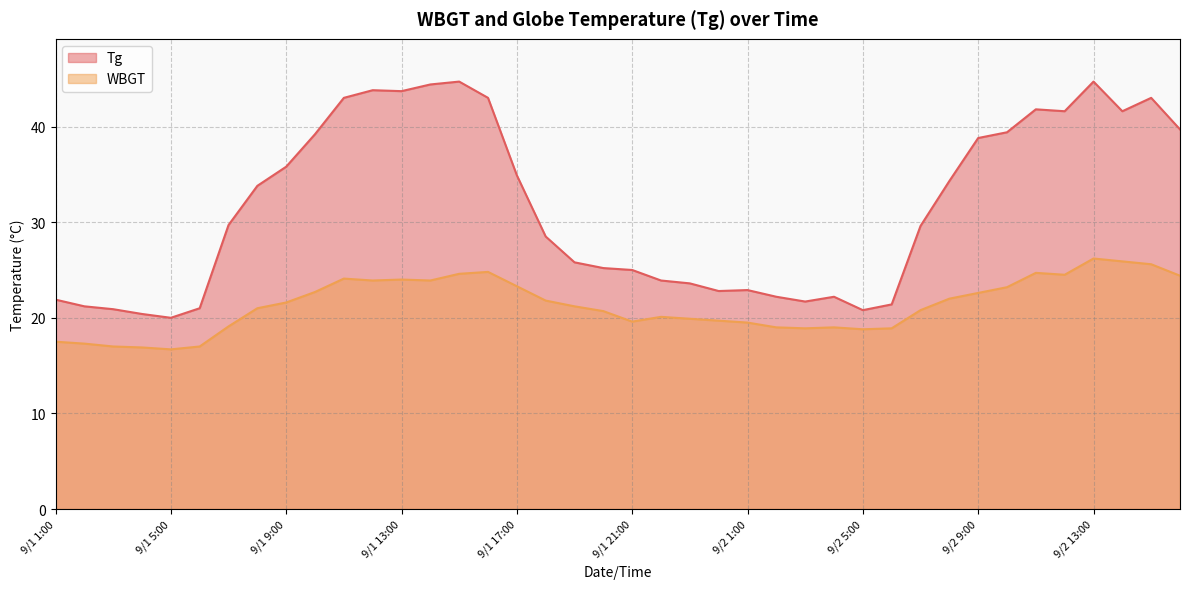

True or false: WBGT has more than 0 points higher than both neighbors.

True